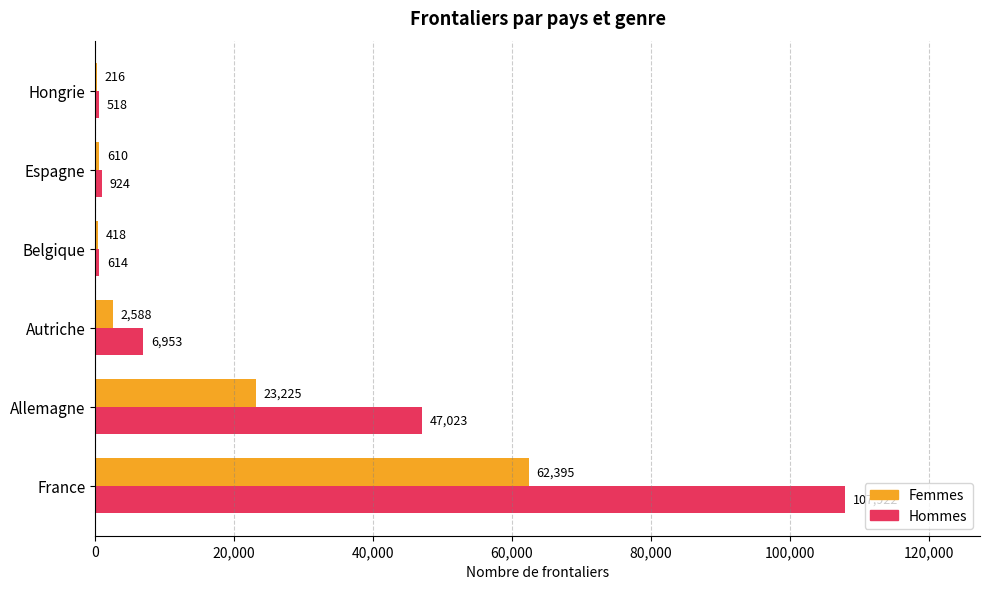

Which series changed the most between Allemagne and Espagne?

Hommes